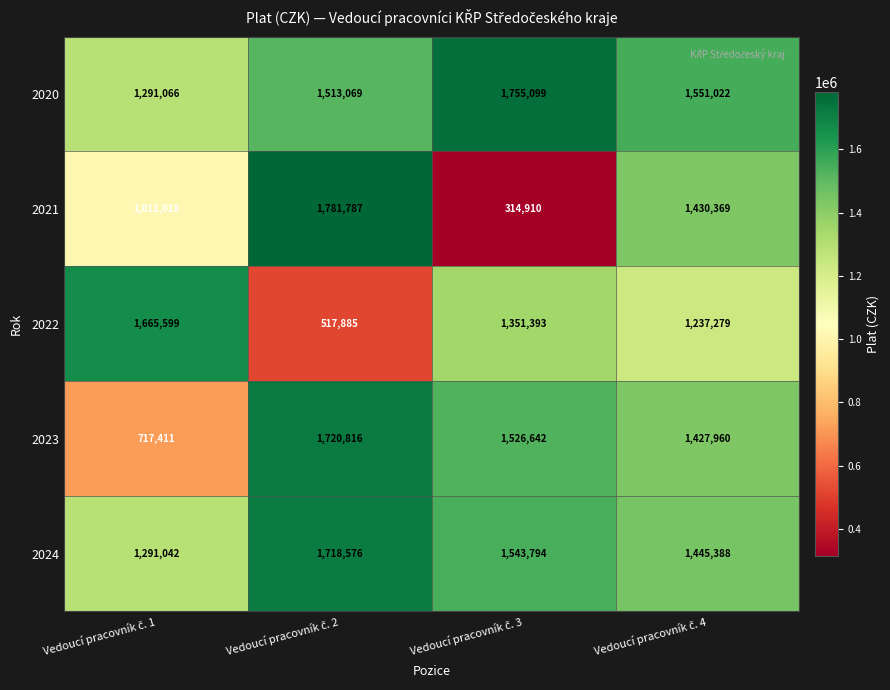

Which series has the largest range (max minus min)?

2021